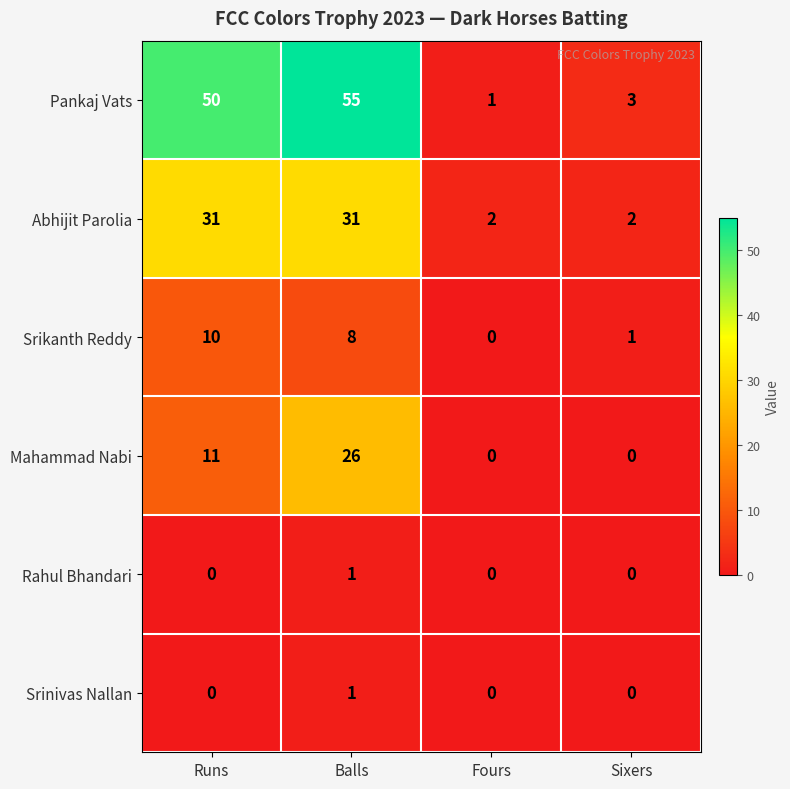

At which category is the sum across all series the highest?

Balls